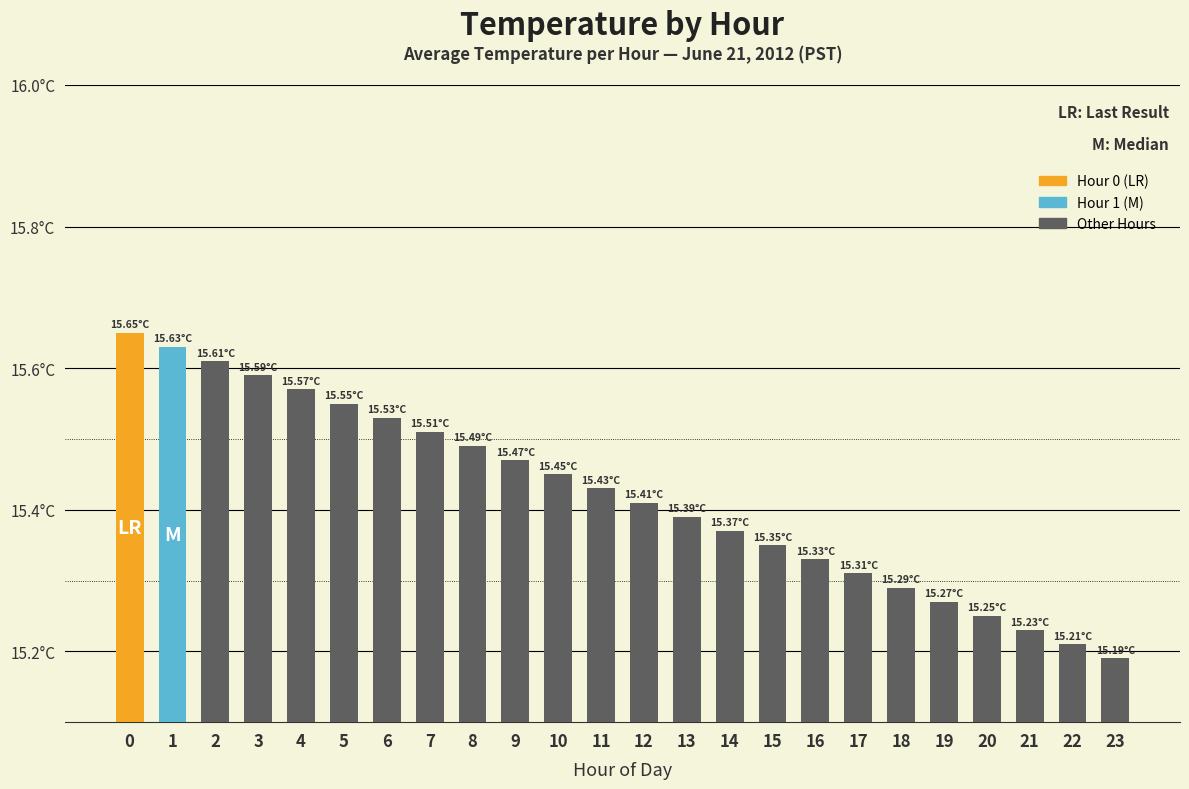

List the labels in order of value, largest first.

0, 1, 2, 3, 4, 5, 6, 7, 8, 9, 10, 11, 12, 13, 14, 15, 16, 17, 18, 19, 20, 21, 22, 23